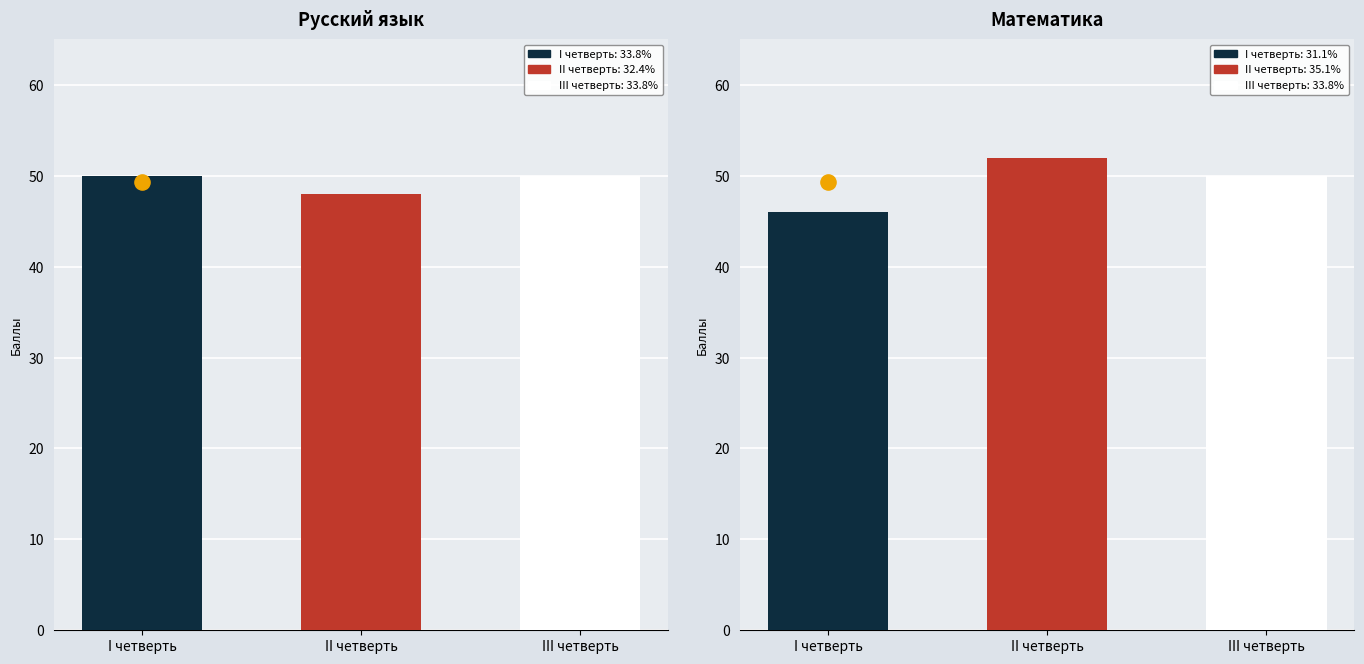

Which series reaches the minimum Y coordinate?

I четверть